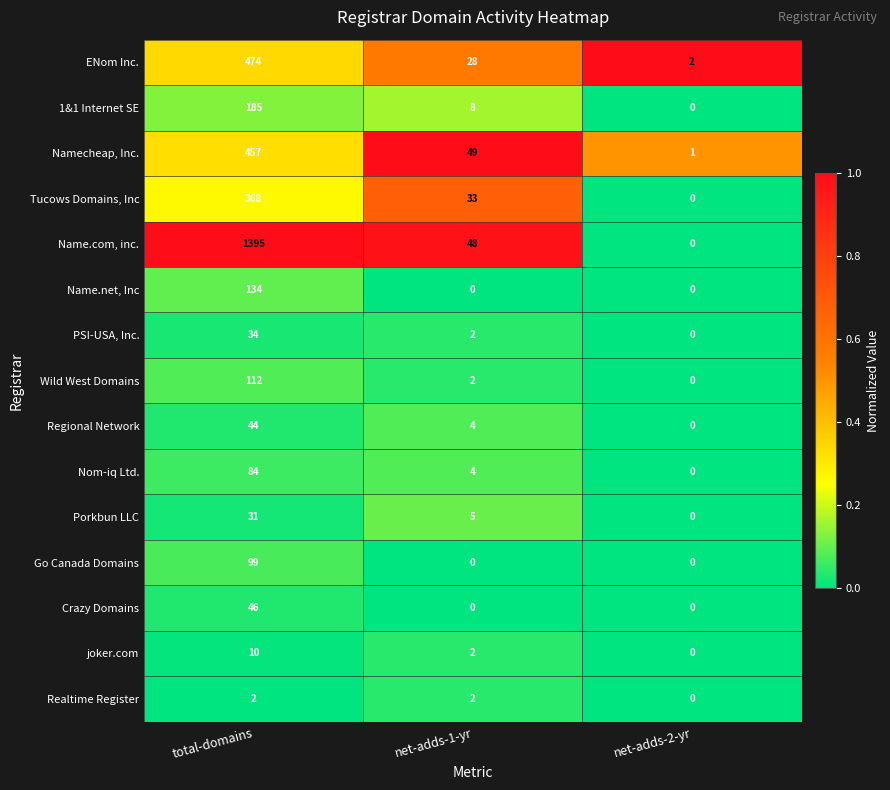

Is the value of Go Canada Domains at net-adds-2-yr greater than the value of Realtime Register at total-domains?

No